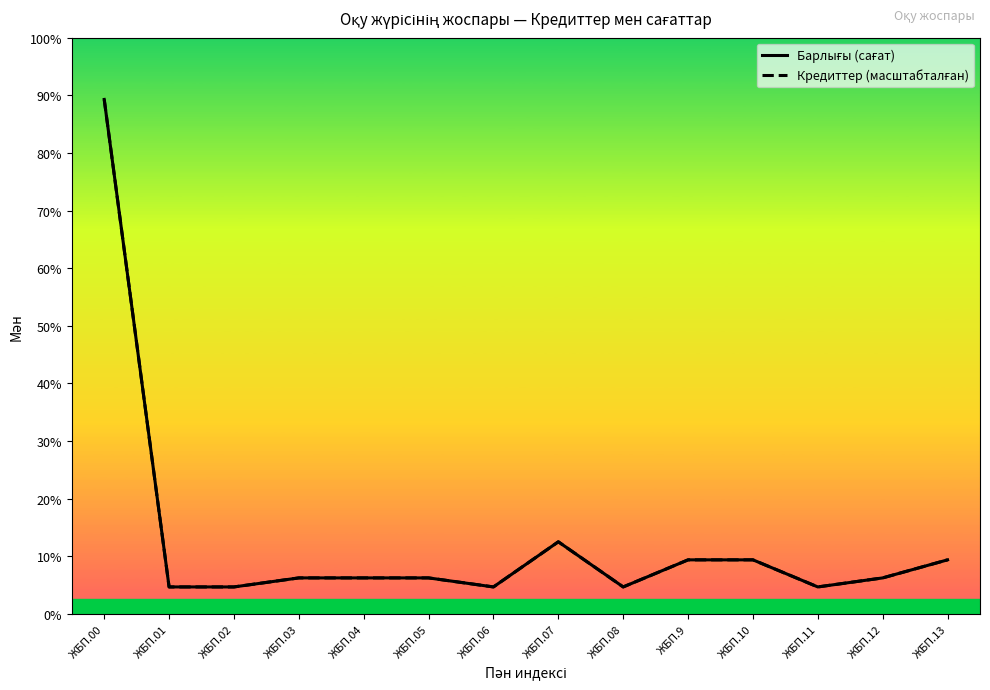

Which series has the largest range (max minus min)?

Барлығы (сағат)